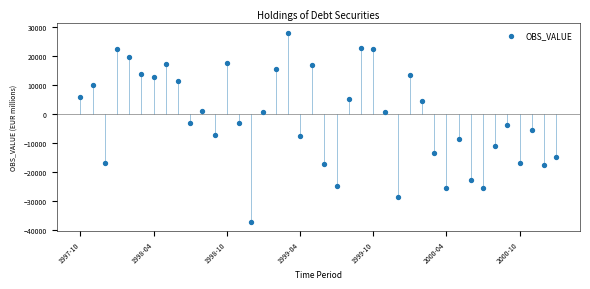

What is the range of Y values (max minus min)?

64960.7